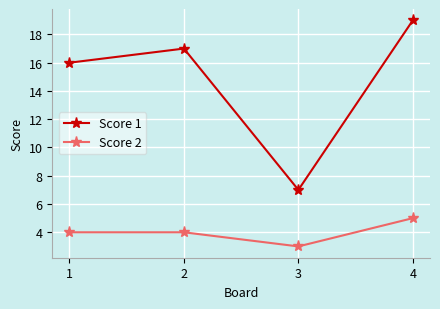

What is the value of the Score 1 point at the 2nd from the left?

17